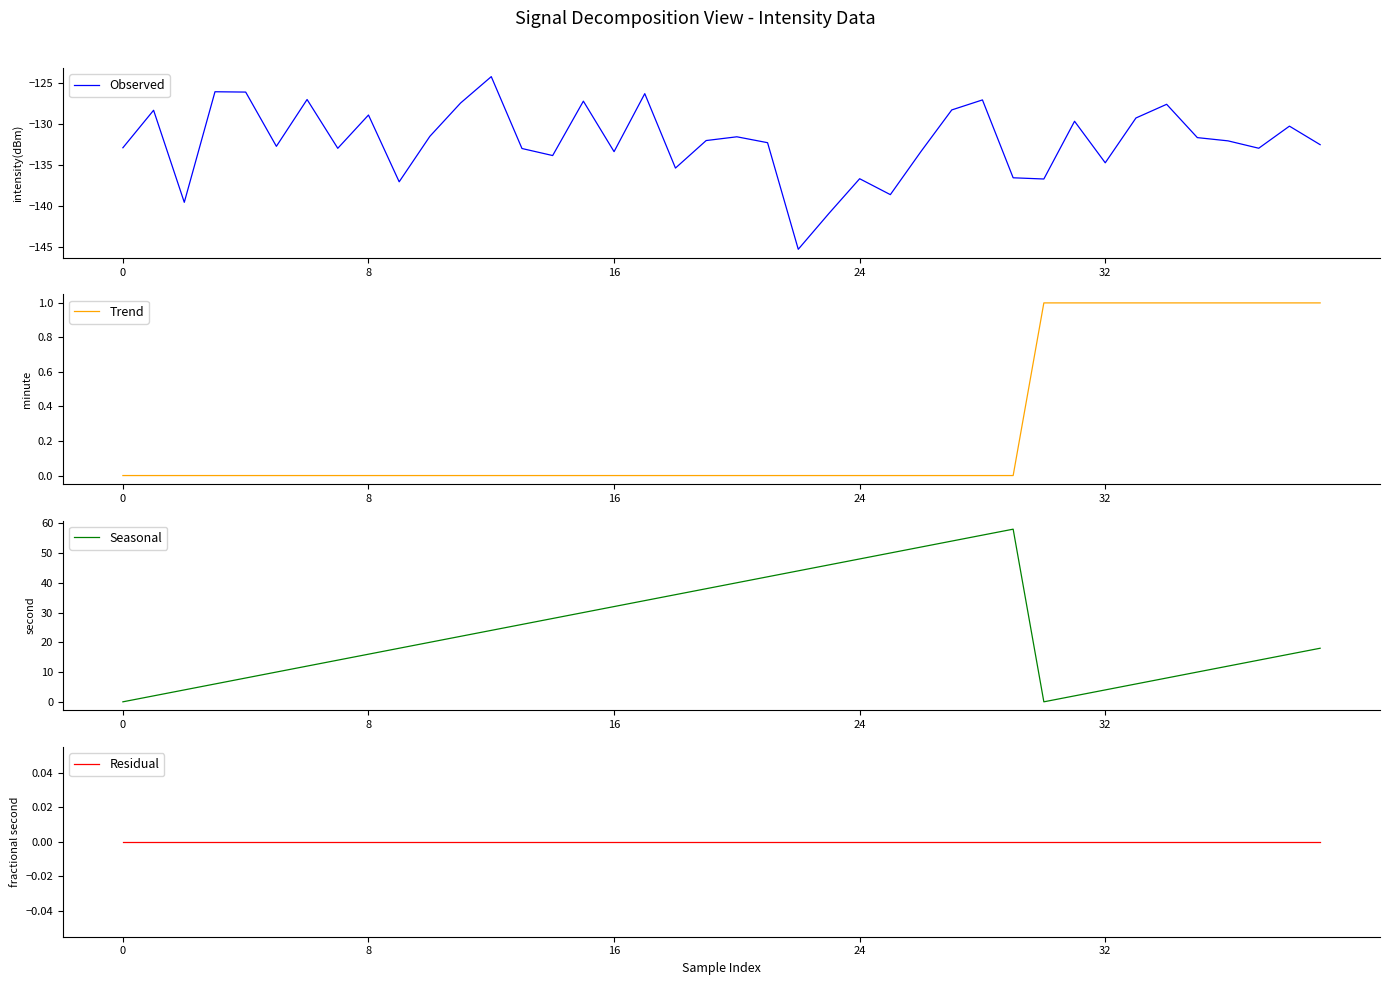

At 20, list the series in order from largest to smallest.

Seasonal, Trend, Residual, Observed